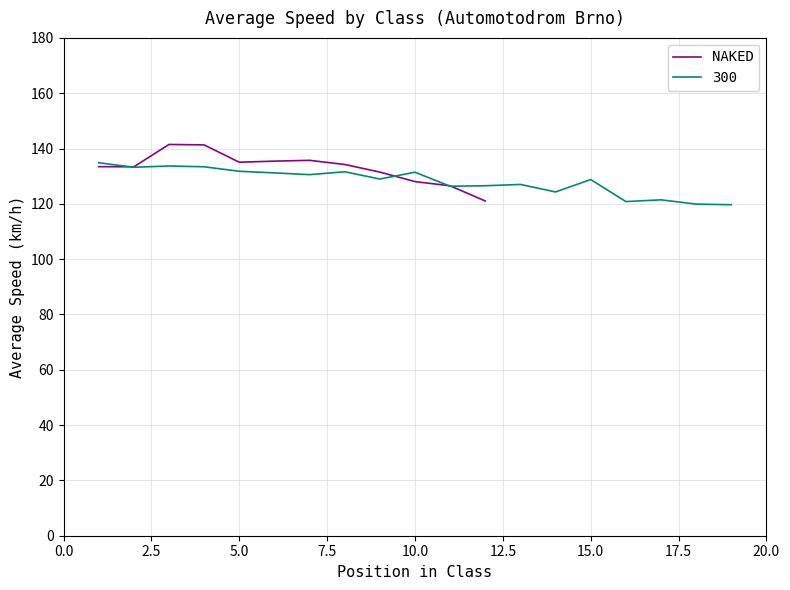

How many points are lower than both their immediate neighbors (excluding endpoints)?

2